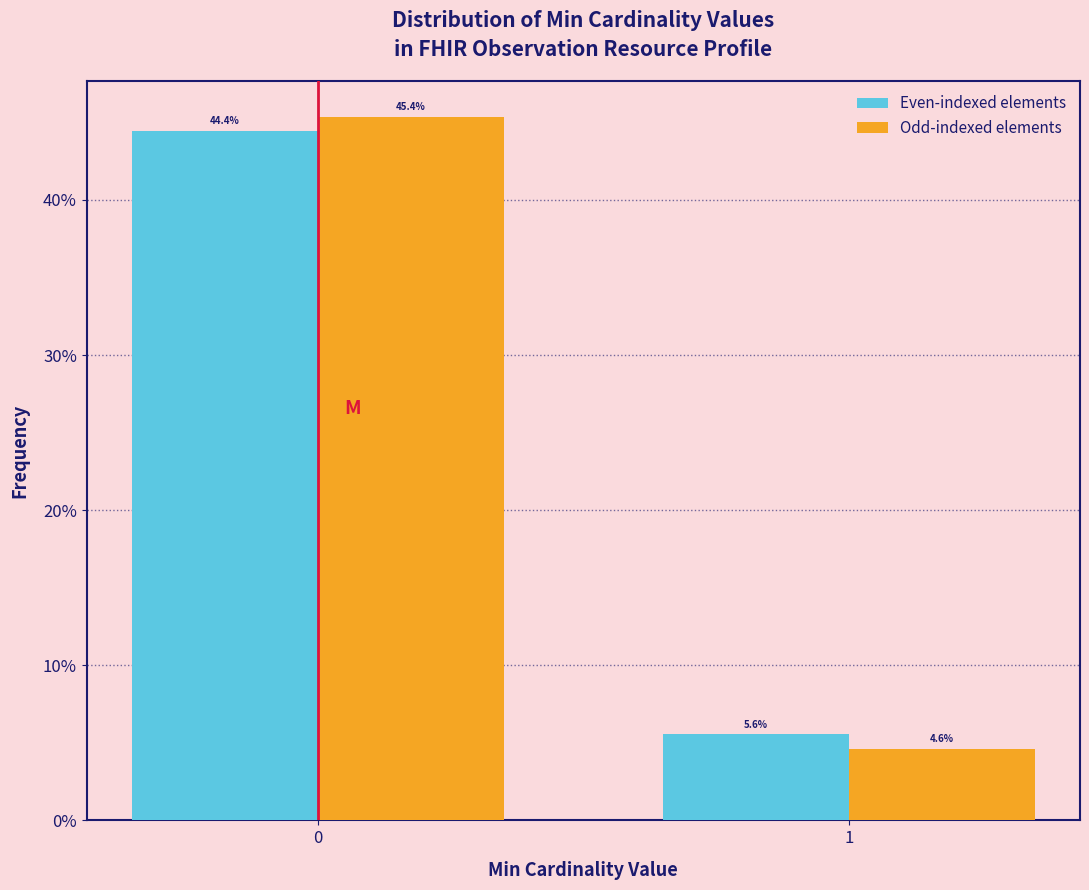

Reading right to left, list all the values displayed in this chart.

Even-indexed elements: 5.6	44.4
Odd-indexed elements: 4.6	45.4